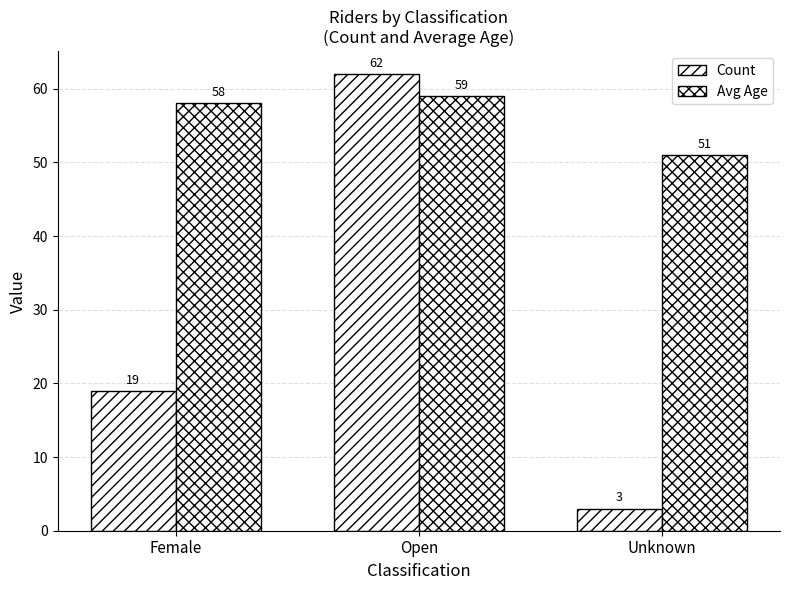

Count the number of data series in this chart.

2